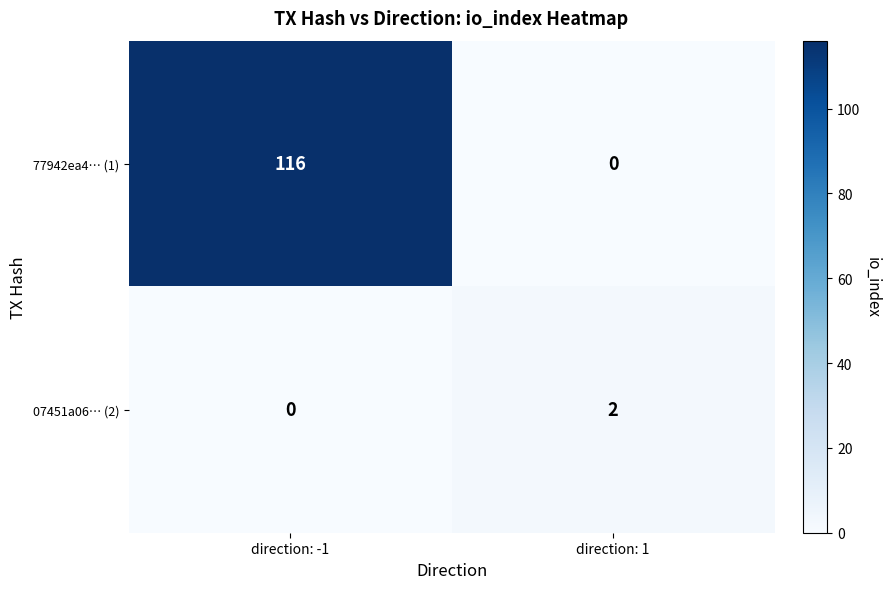

What is the greatest value displayed?

116